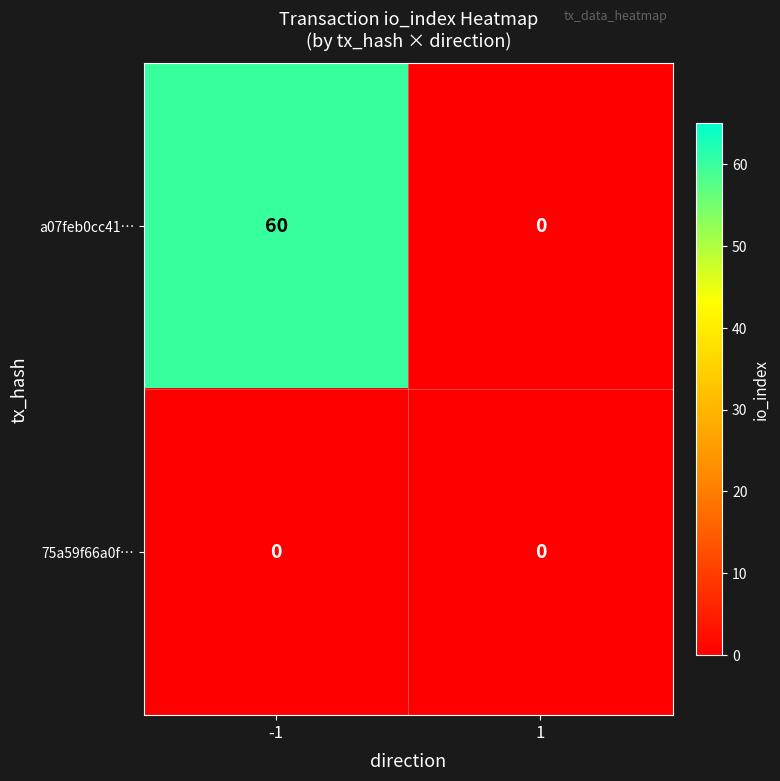

Reading right to left, list all the values displayed in this chart.

a07feb0cc41…: 0	60
75a59f66a0f…: 0	0